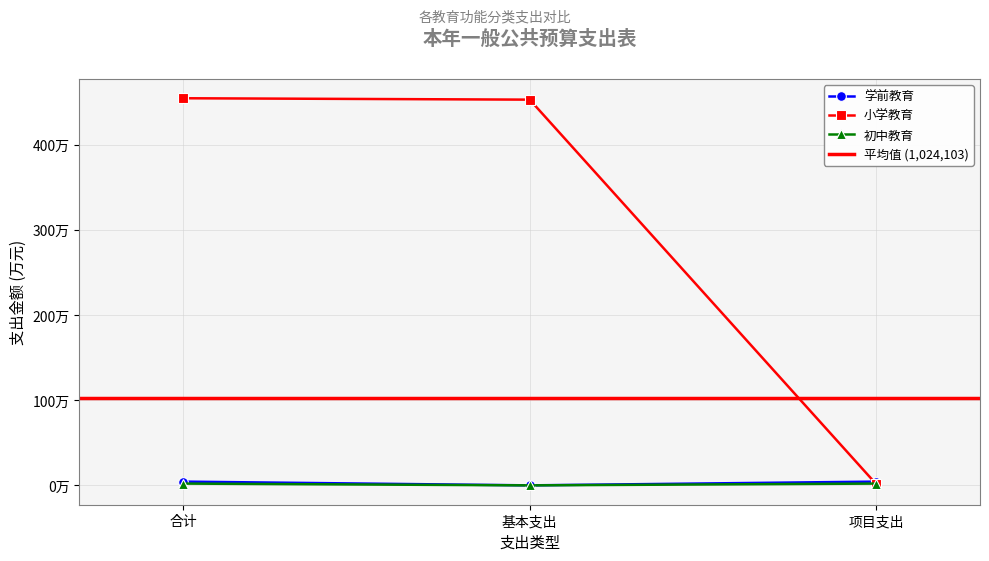

What is the label of the 1st point from the right?

项目支出